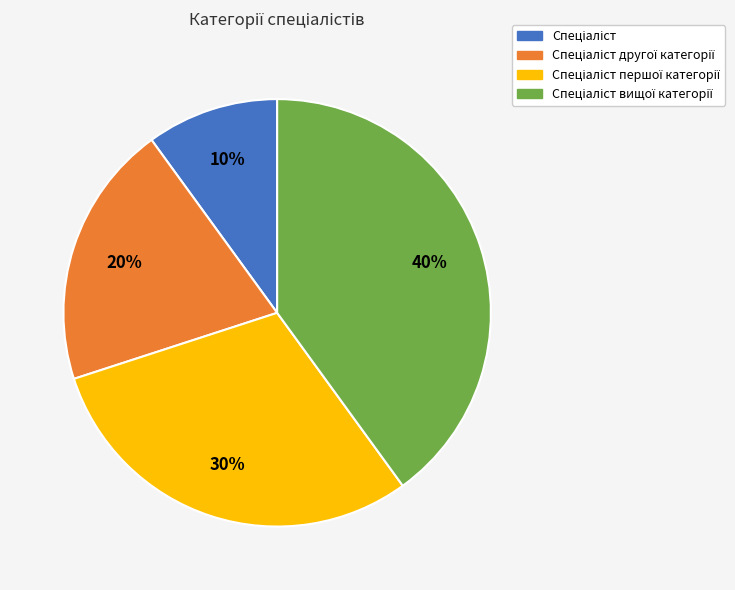

Count the number of slices in the pie.

4